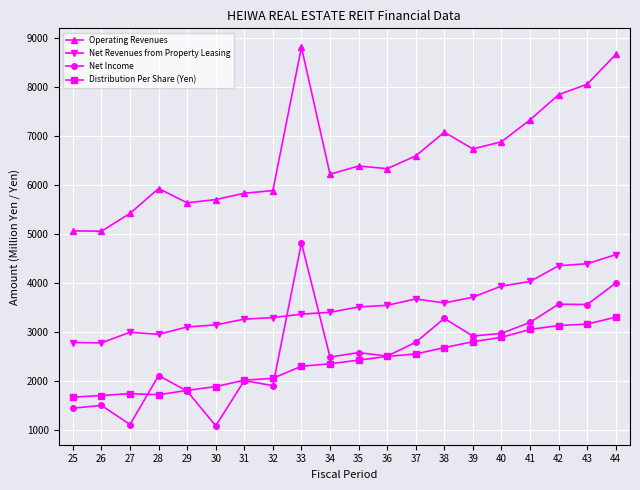

Which series changed the most between 40 and 43?

Operating Revenues